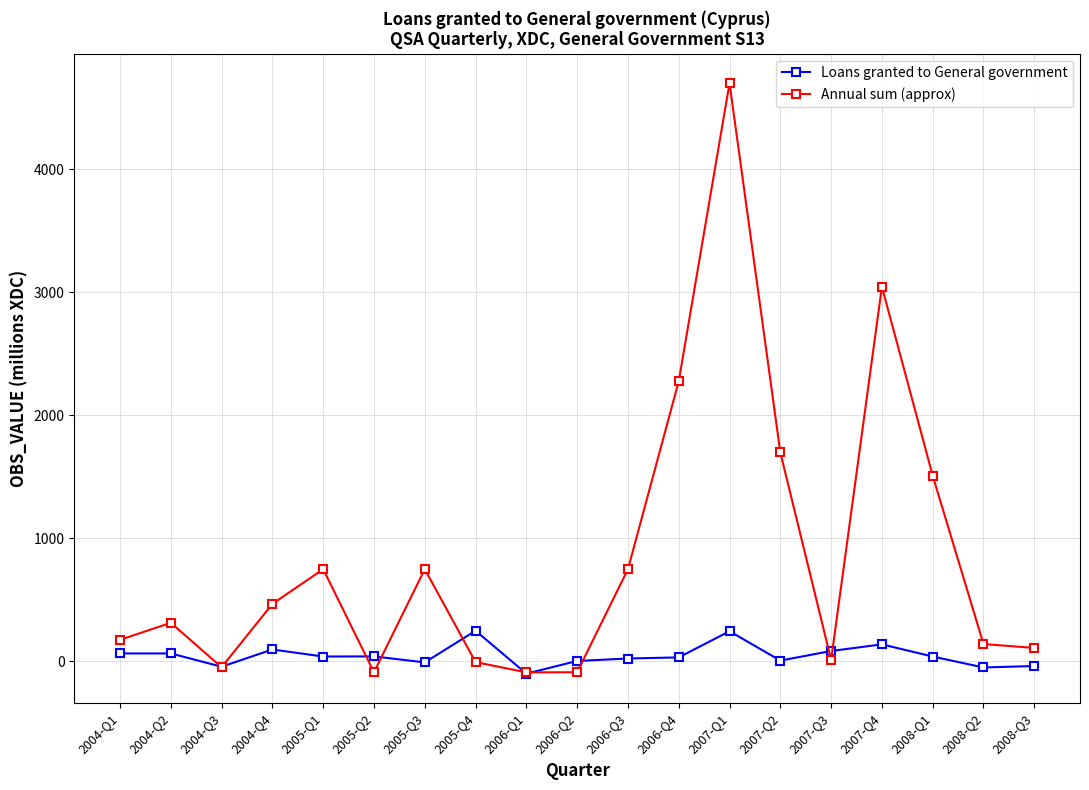

What is the label of the 13th point from the right?

2005-Q3